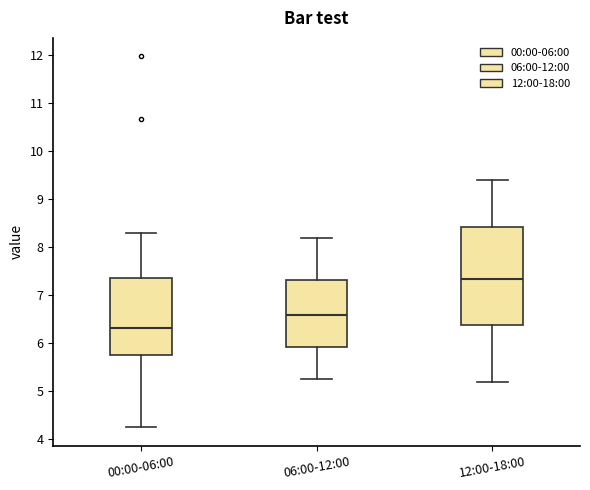

Reading left to right, read every box against the y-axis: the position of its median line, the range the box covers, and the ends of its whiskers. The values are not printed on the chart, so give them approximately, as read against the axis.

00:00-06:00: median 6.3, box 5.8 to 7.4, whiskers 4.3 to 8.3
06:00-12:00: median 6.6, box 5.9 to 7.3, whiskers 5.3 to 8.2
12:00-18:00: median 7.4, box 6.4 to 8.4, whiskers 5.2 to 9.4